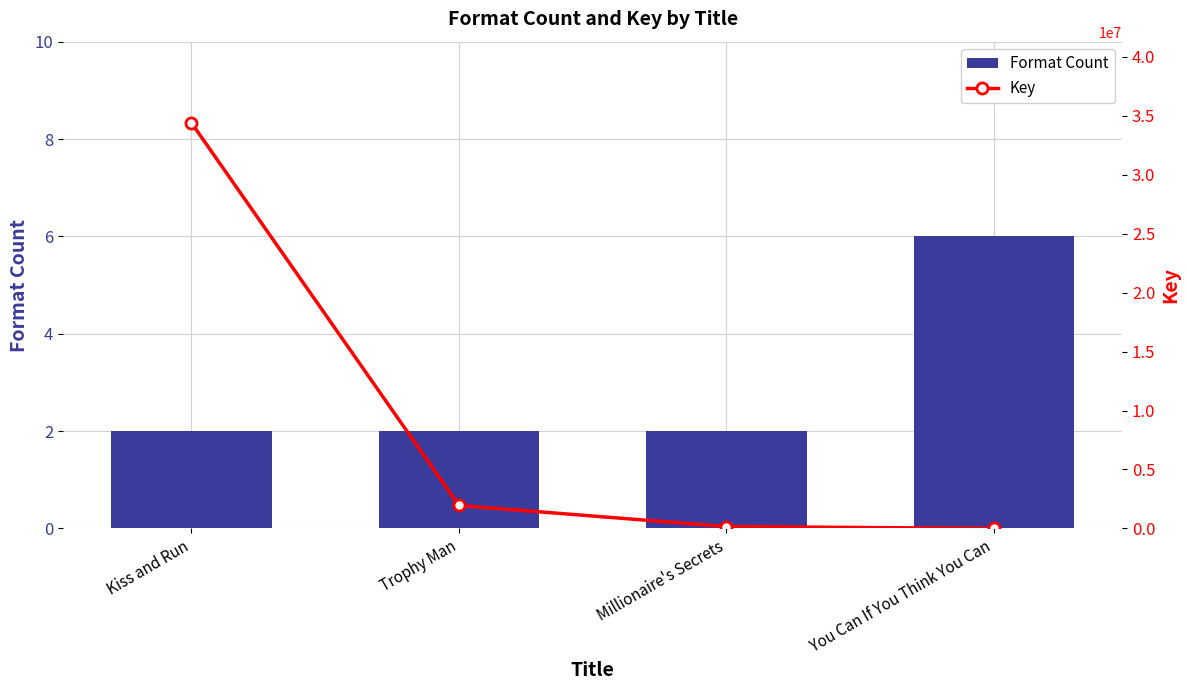

How many distinct data groups are displayed?

2